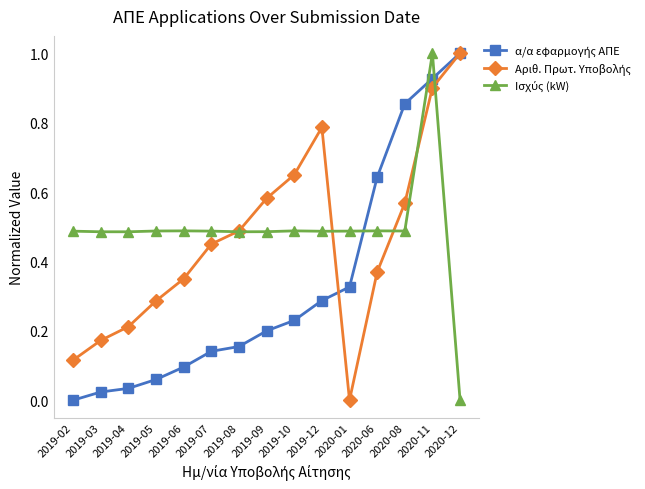

What is the greatest value displayed?

1.0